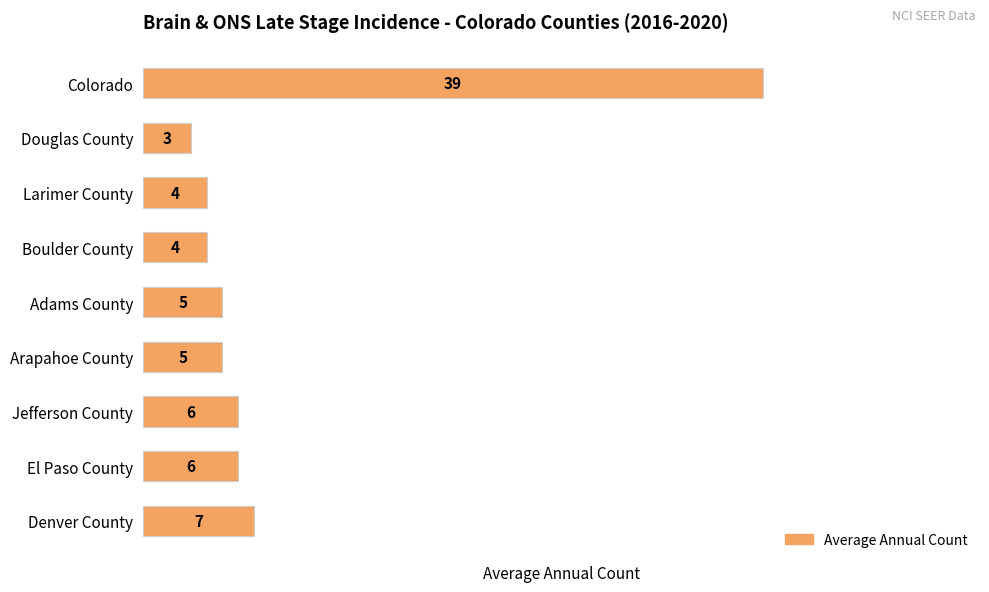

Reading top to bottom, list all the values displayed in this chart.

Colorado=39	Douglas County=3	Larimer County=4	Boulder County=4	Adams County=5	Arapahoe County=5	Jefferson County=6	El Paso County=6	Denver County=7